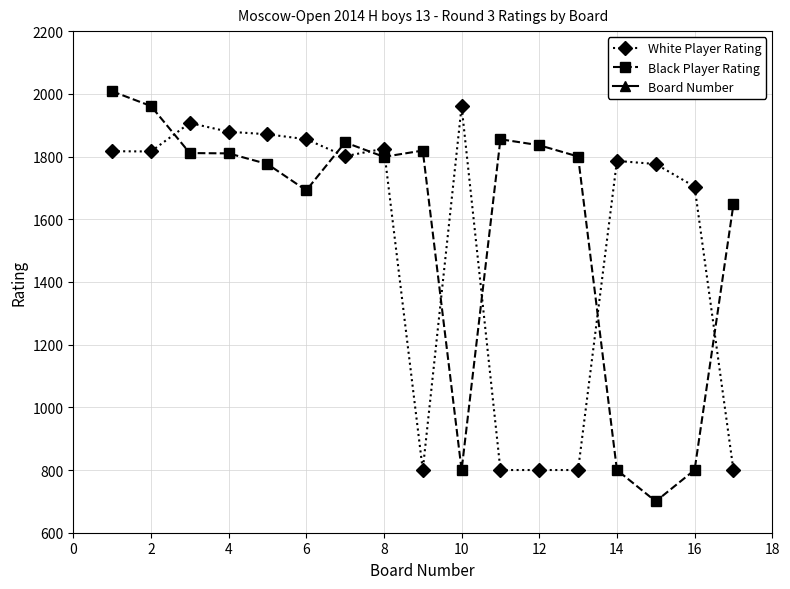

What is the approximate value of White Player Rating at 10, to the nearest 100?

2000